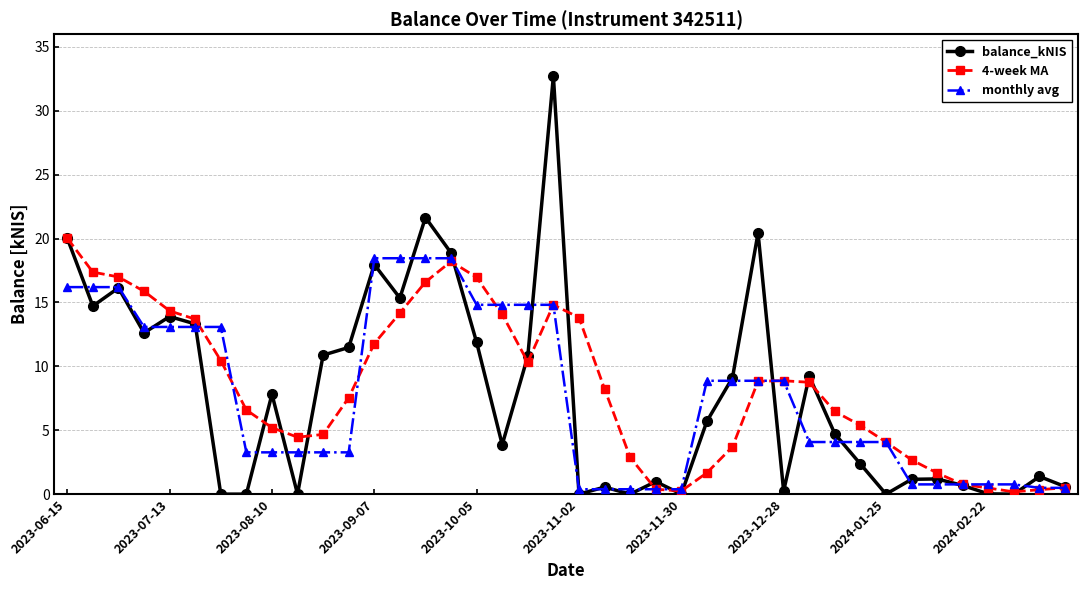

What is the highest value of the 4-week MA series?

20.0